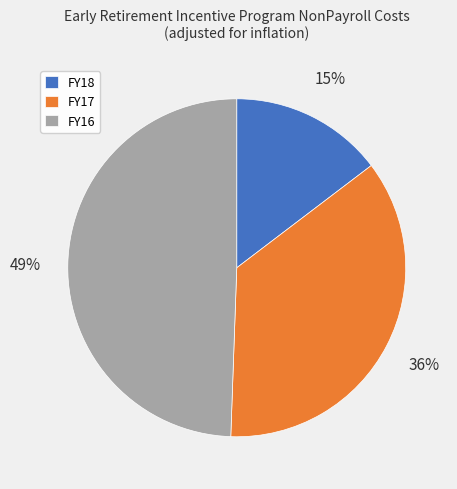

Is it true that FY18 is 15% of the pie?

True